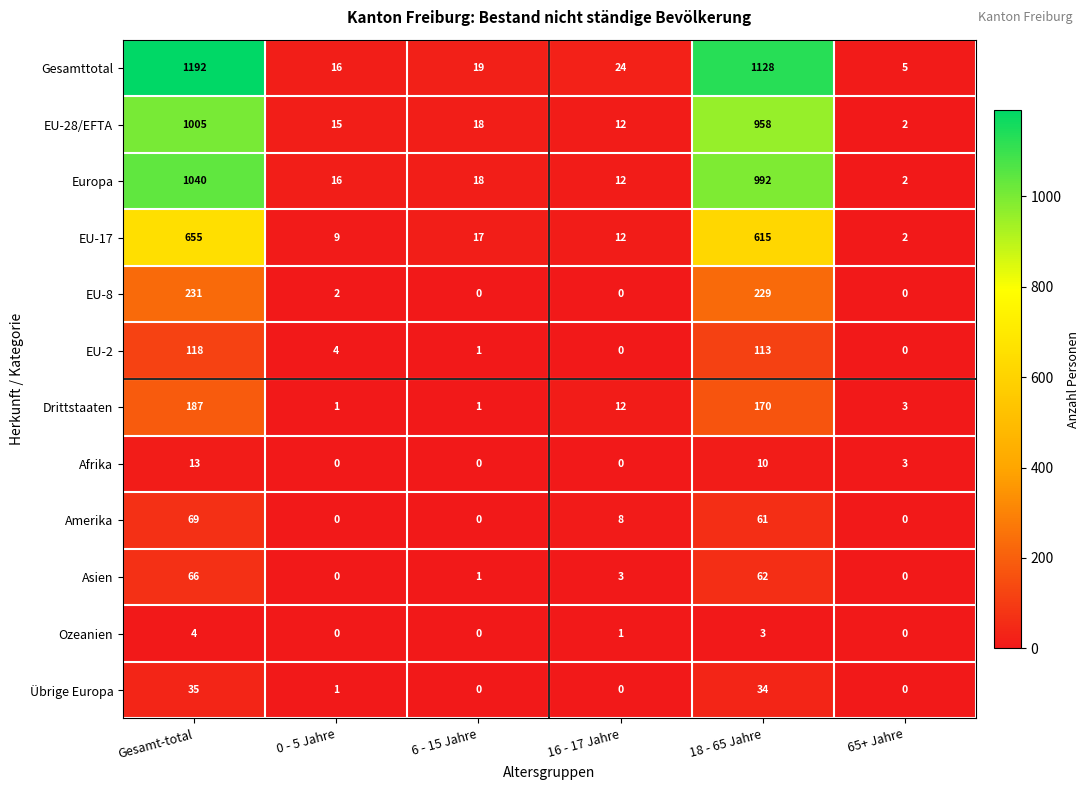

What is the difference between the Ozeanien values at Gesamt-total and 6 - 15 Jahre?

4